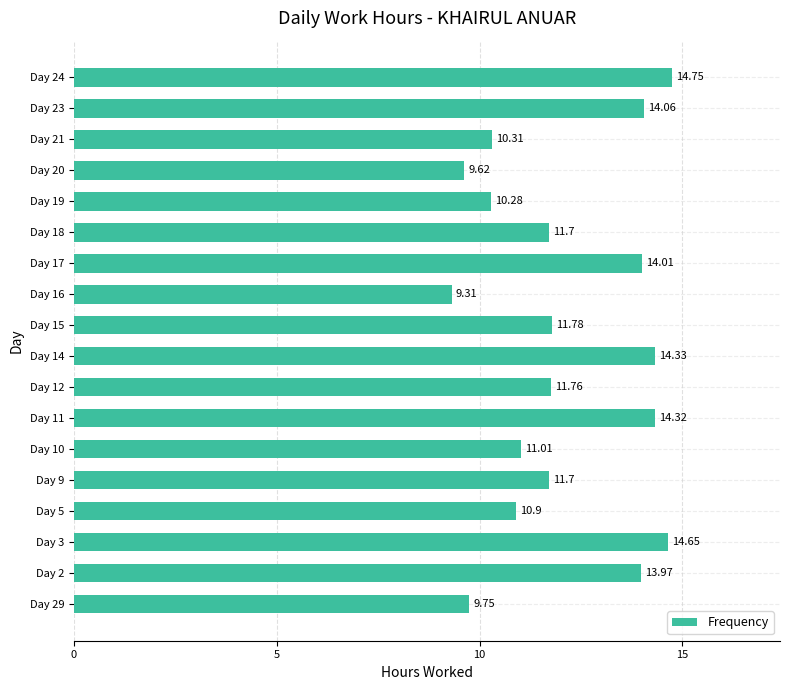

At which label is the value closest to 12?

Day 15